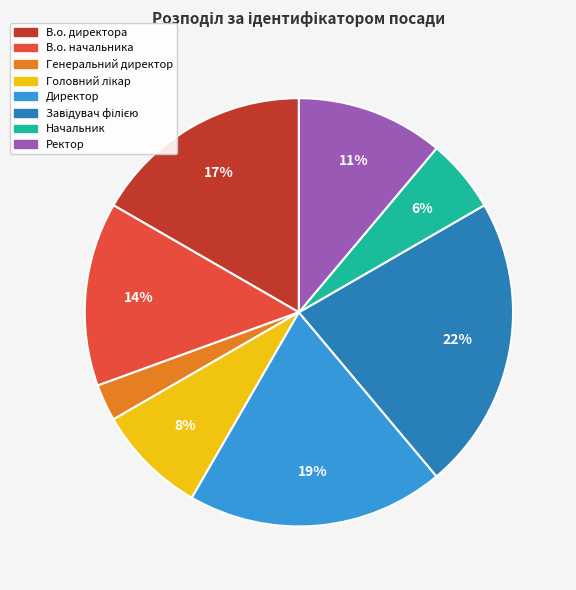

Do Директор and Ректор together represent more than half of the pie?

No